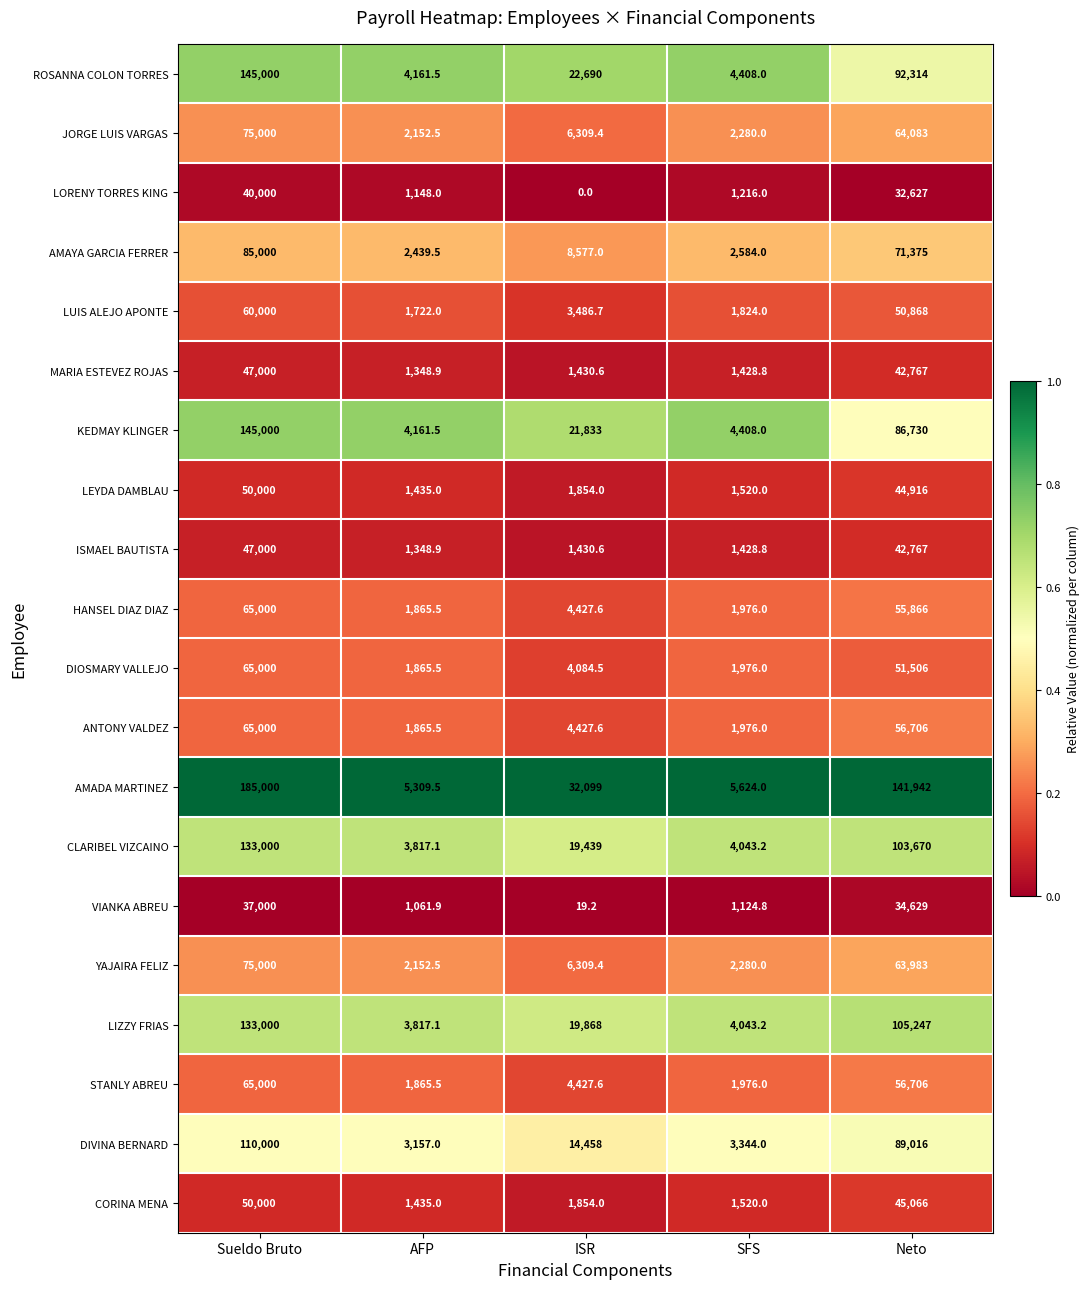

Which label corresponds to the smallest value in the chart?

ISR